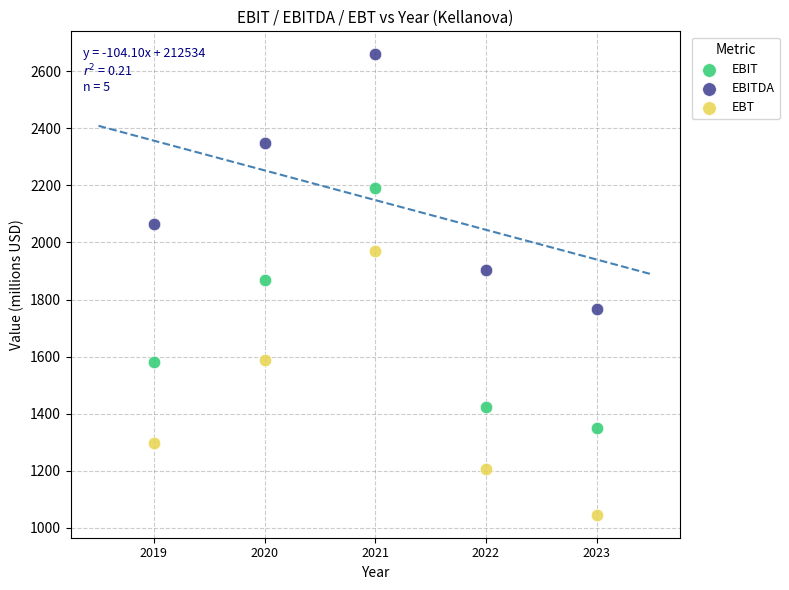

Which series has the largest Y range (max minus min)?

EBT